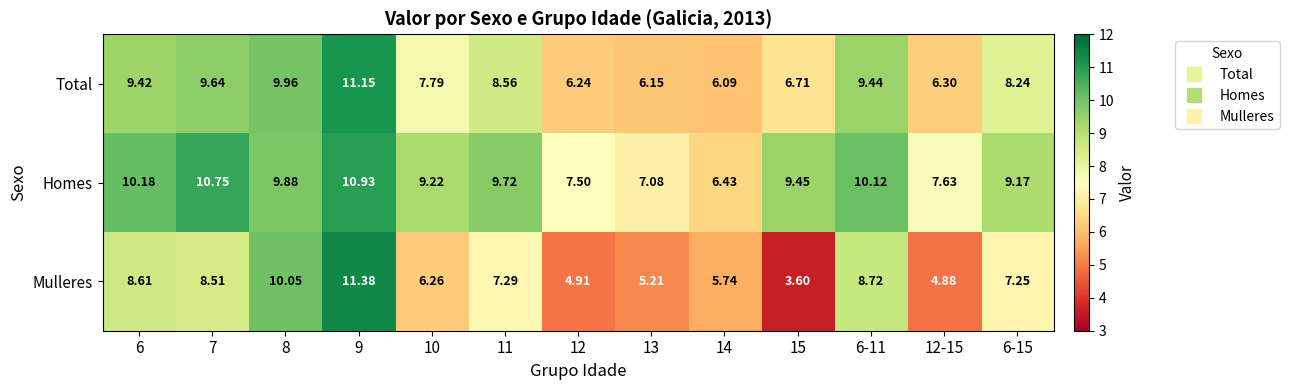

At which category is the sum across all series the highest?

9